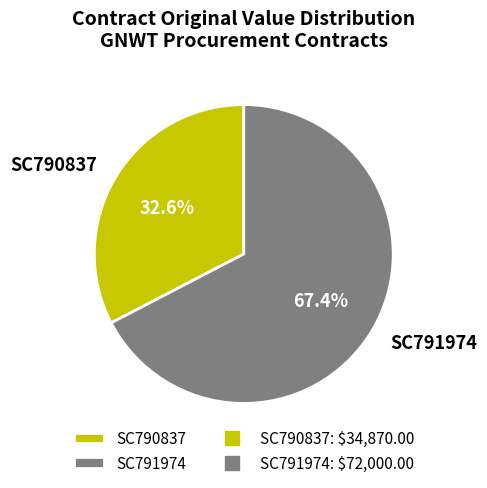

Count the number of slices in the pie.

2